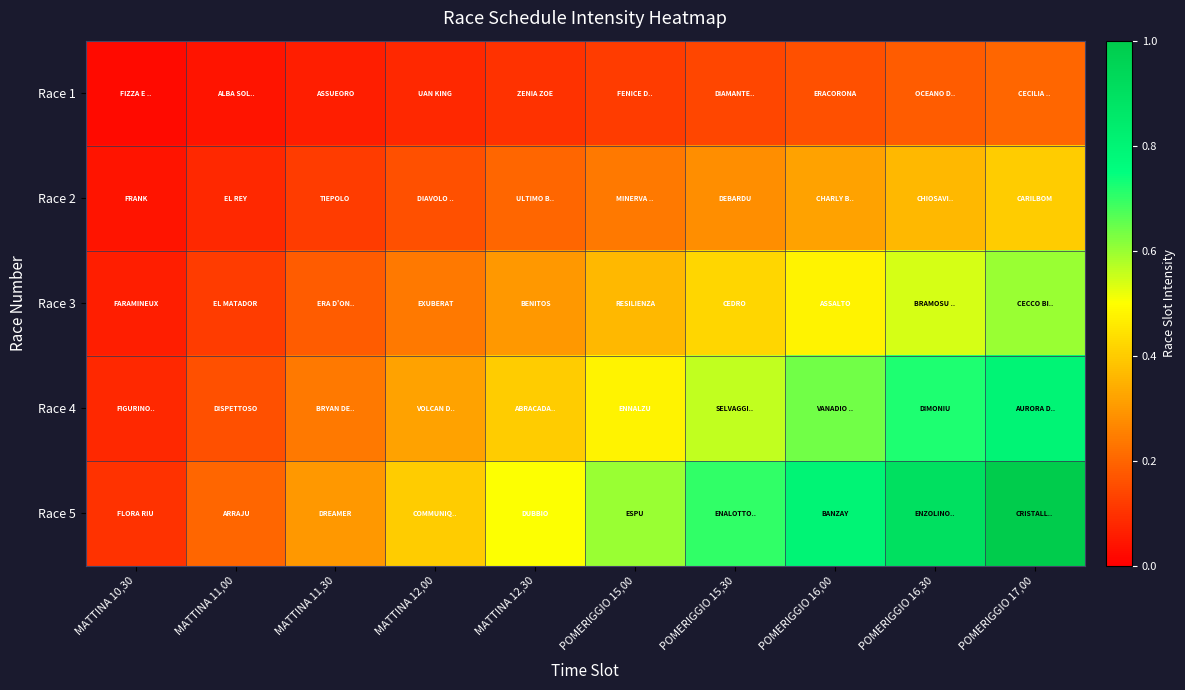

At how many categories does at least one series exceed 0?

10